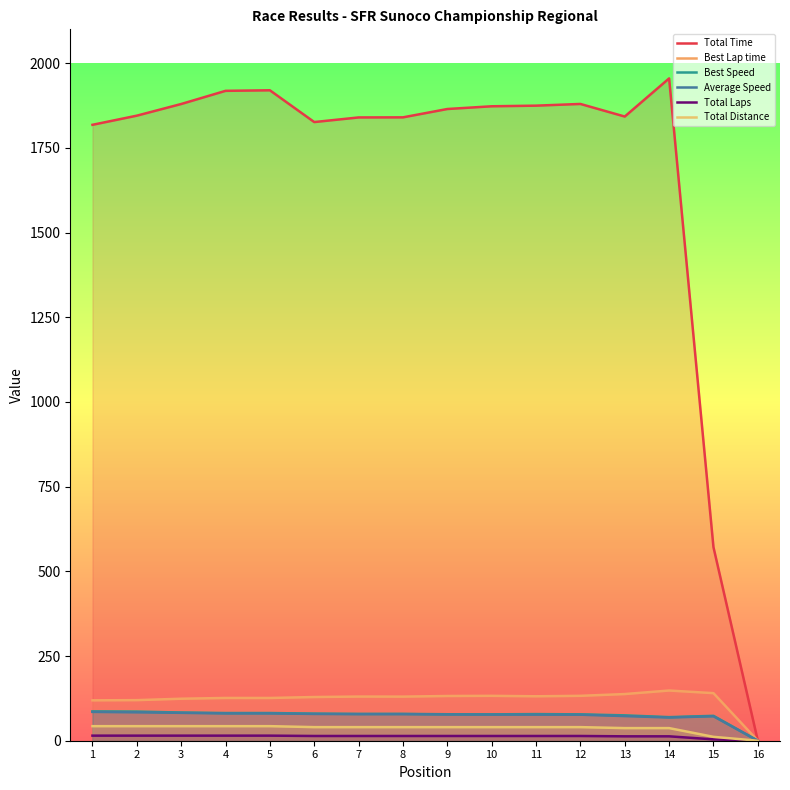

How many series are shown in this chart?

6